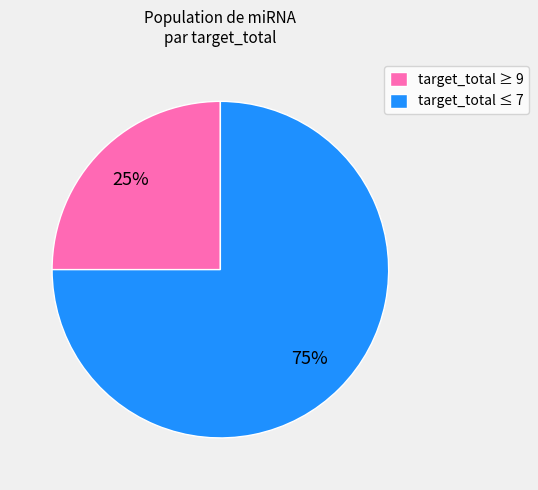

The target_total ≤ 7 slice represents 75% of the pie. True or false?

True